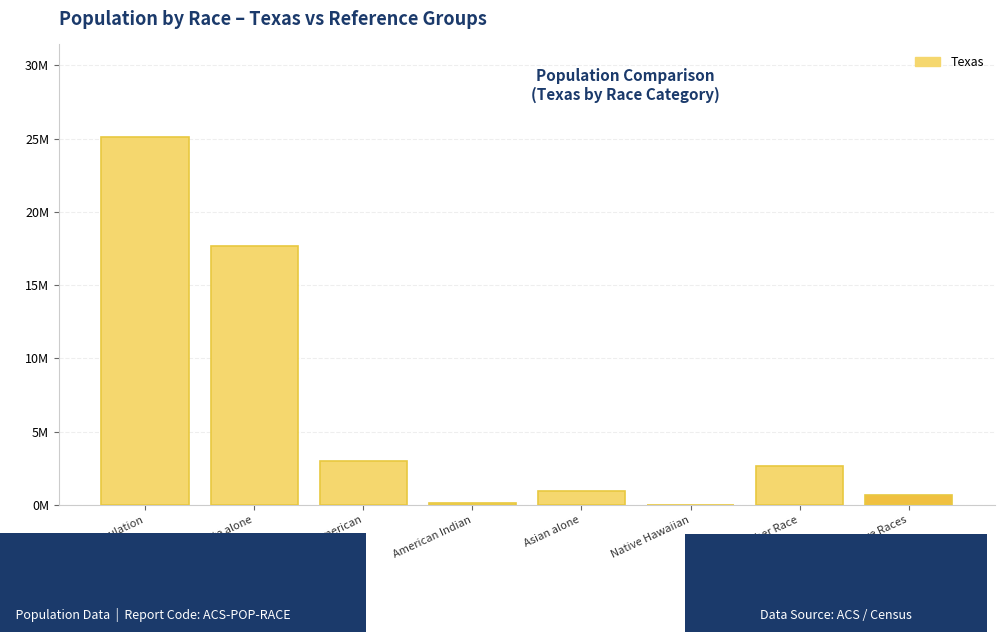

Are the bars horizontal?

No